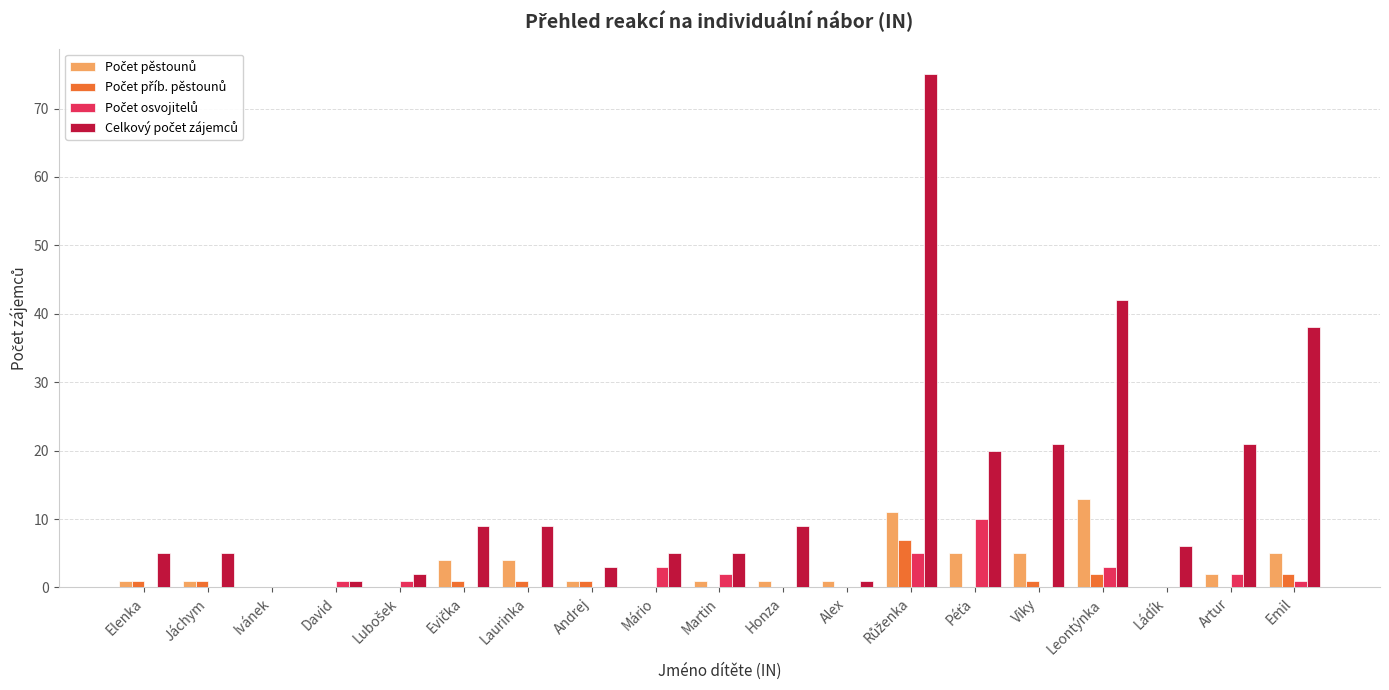

What is the total value across all series at Ládík?

6